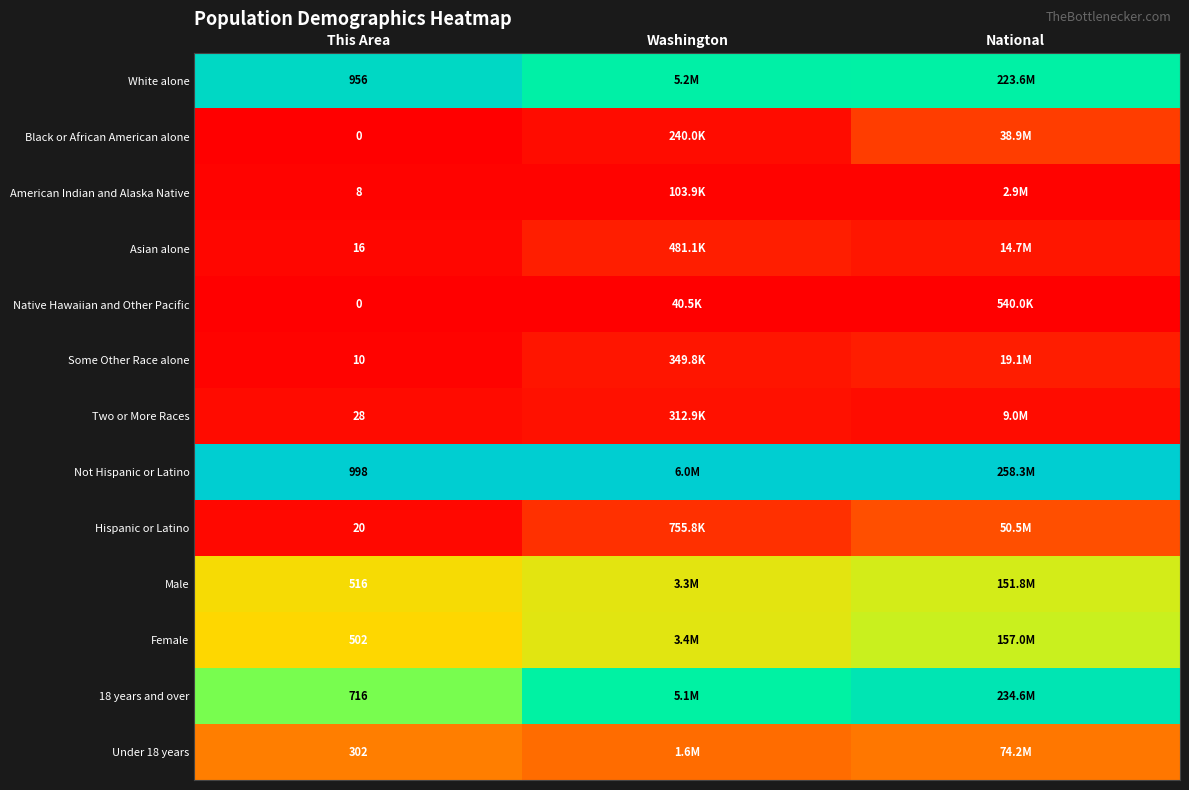

Is the value of Some Other Race alone at This Area greater than the value of Male at This Area?

No